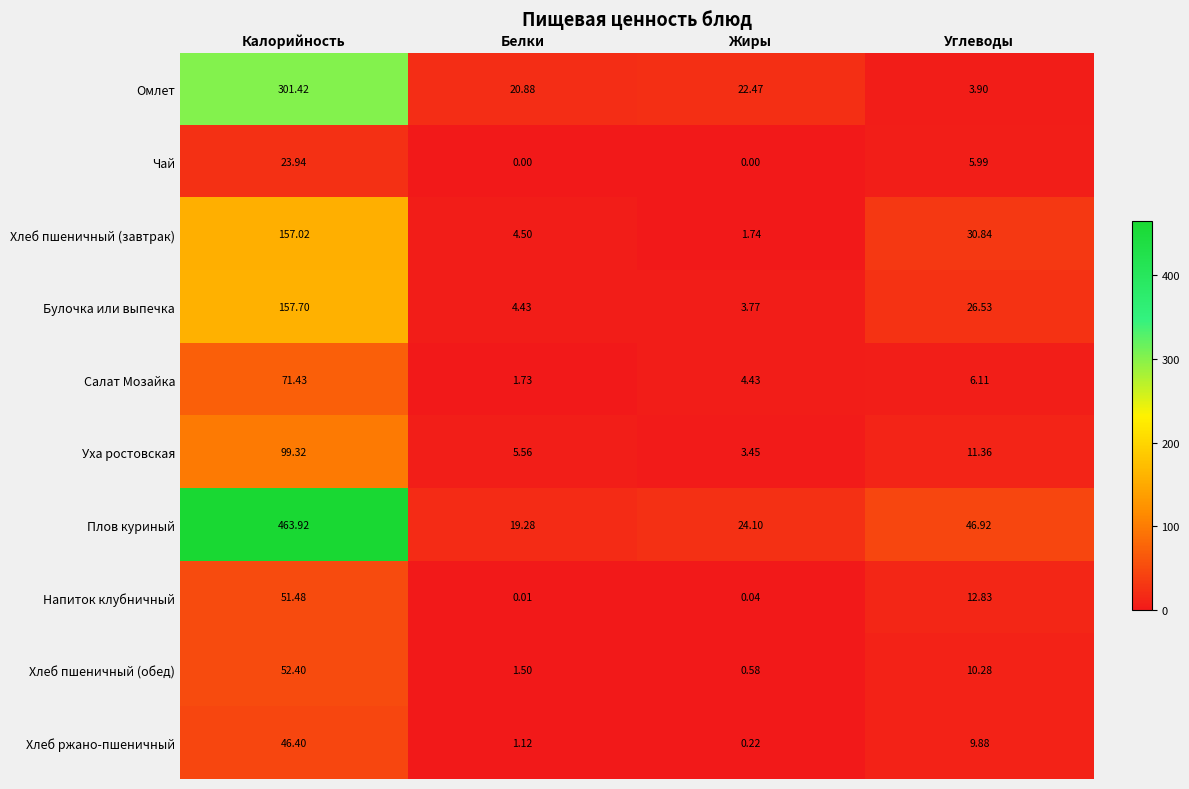

List the labels in order of Плов куриный value, smallest first.

Белки, Жиры, Углеводы, Калорийность